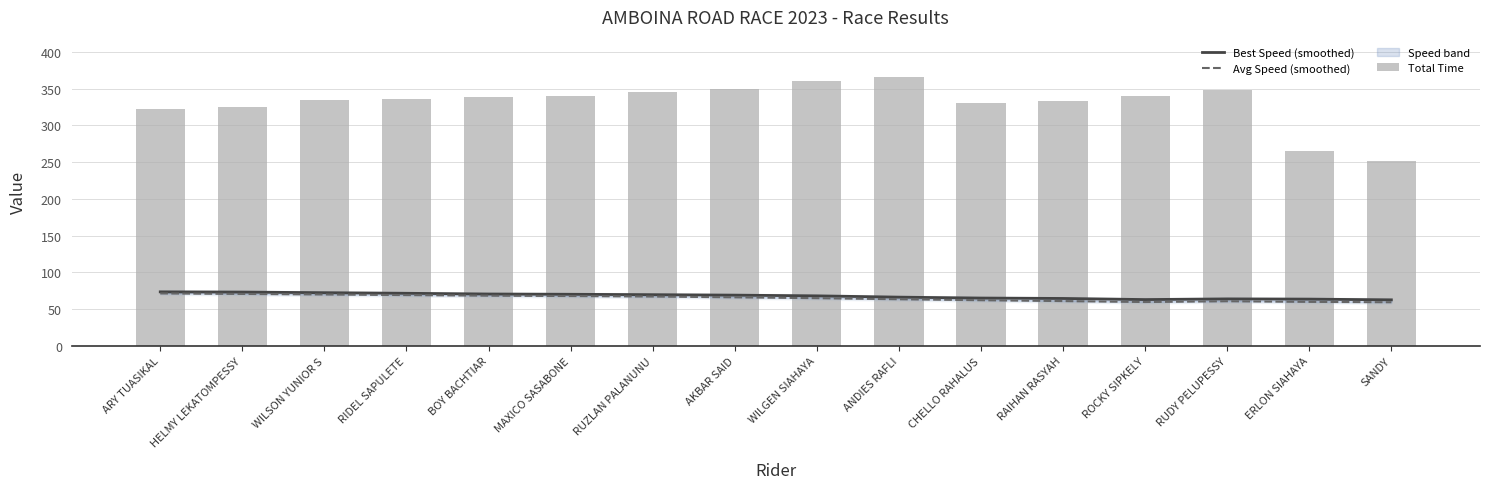

How many values in the Total Time series exceed 338?

8